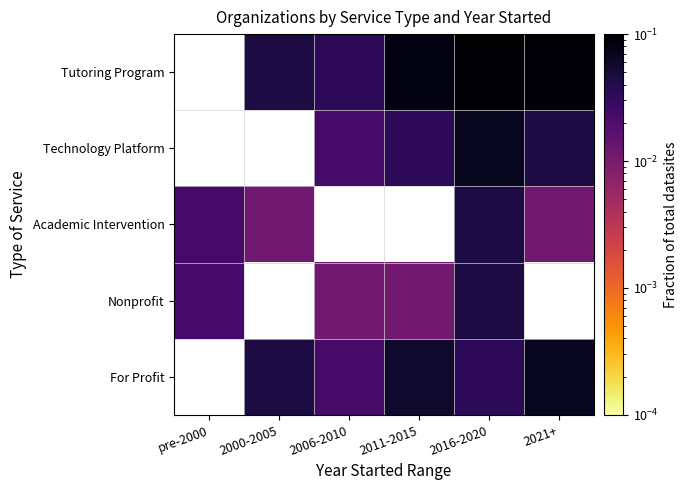

At which category does the chart reach its peak across all series?

2016-2020